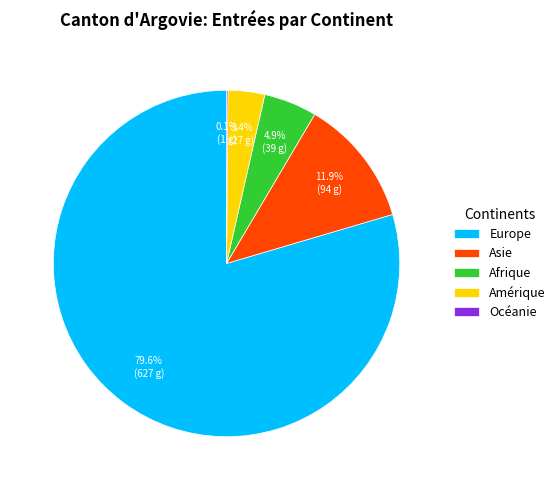

Combined, do Asie and Europe account for over 50%?

Yes